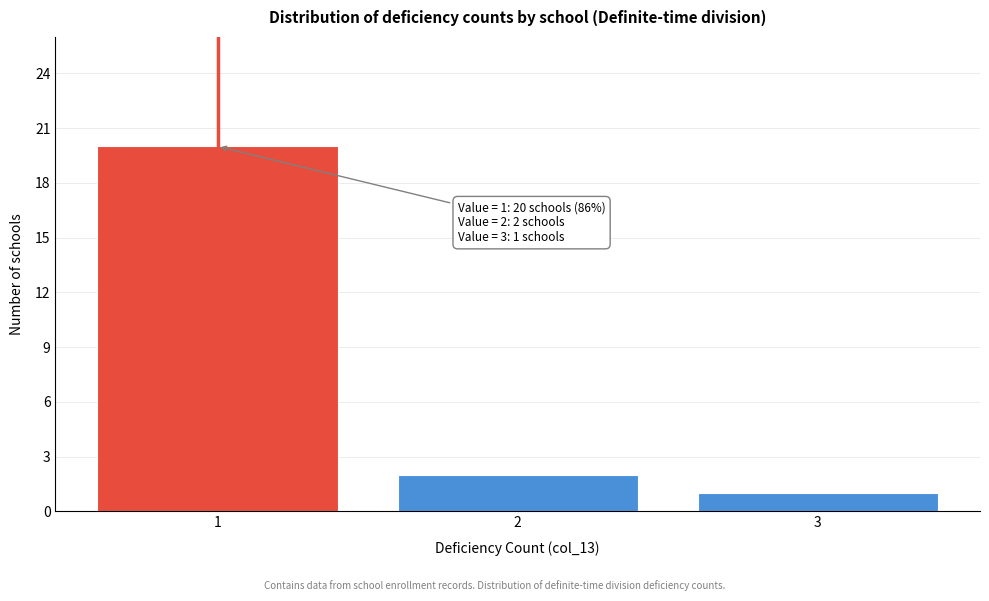

Over which range of the x-axis is the bar tallest?

0.5 to 1.5